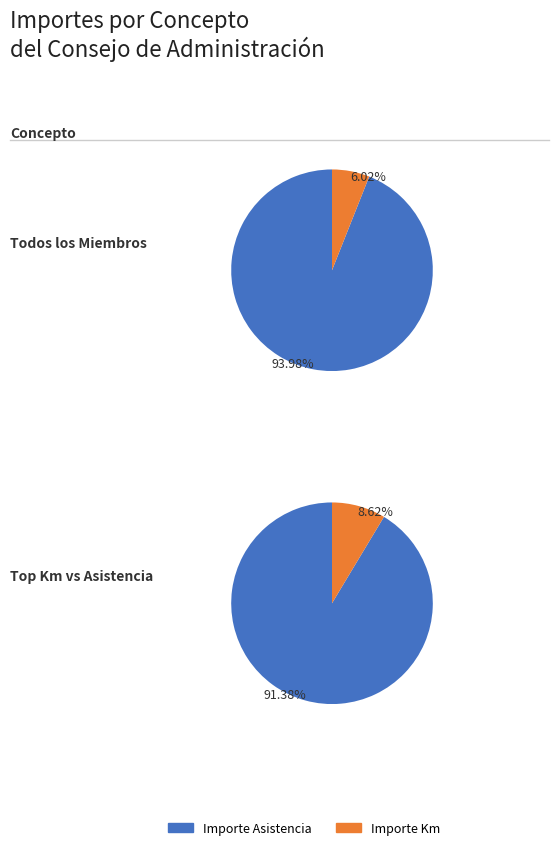

At CASADO RUBIO, MANUELA, list the series in order from smallest to largest.

Importe Km, Importe Asistencia